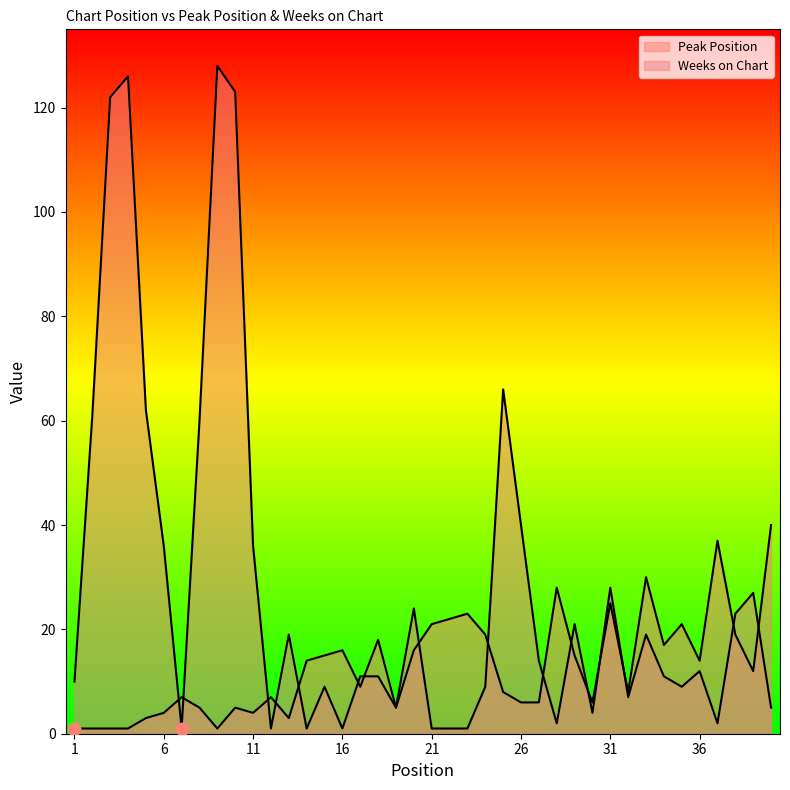

Is the value of Weeks on Chart at 33 greater than the value of Peak Position at 21?

No